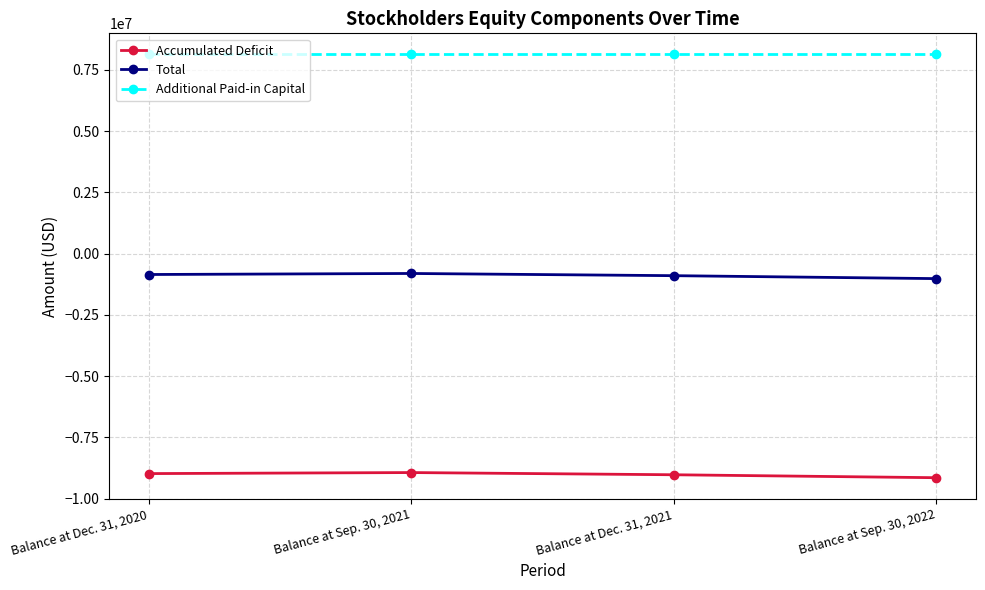

Count the Total values in the range -901382 to -811744.

3